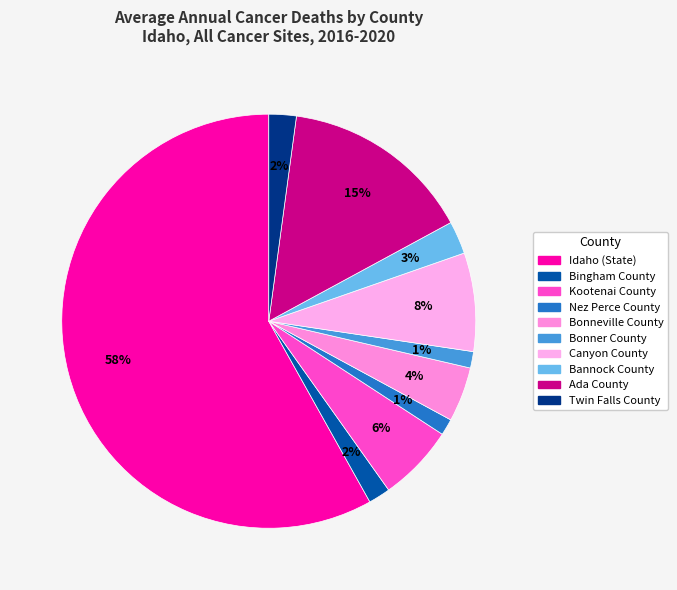

Combined, what portion of the pie is Bonner County and Bannock County?

3.8%